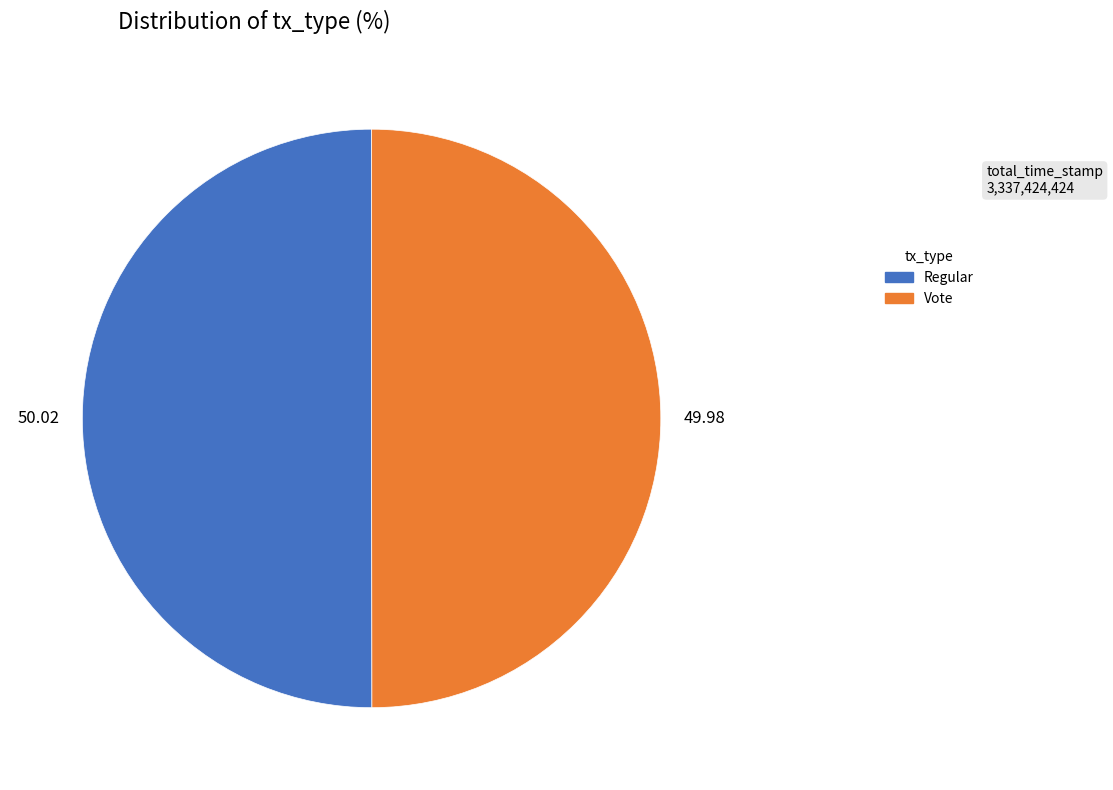

How many segments does this pie chart have?

2